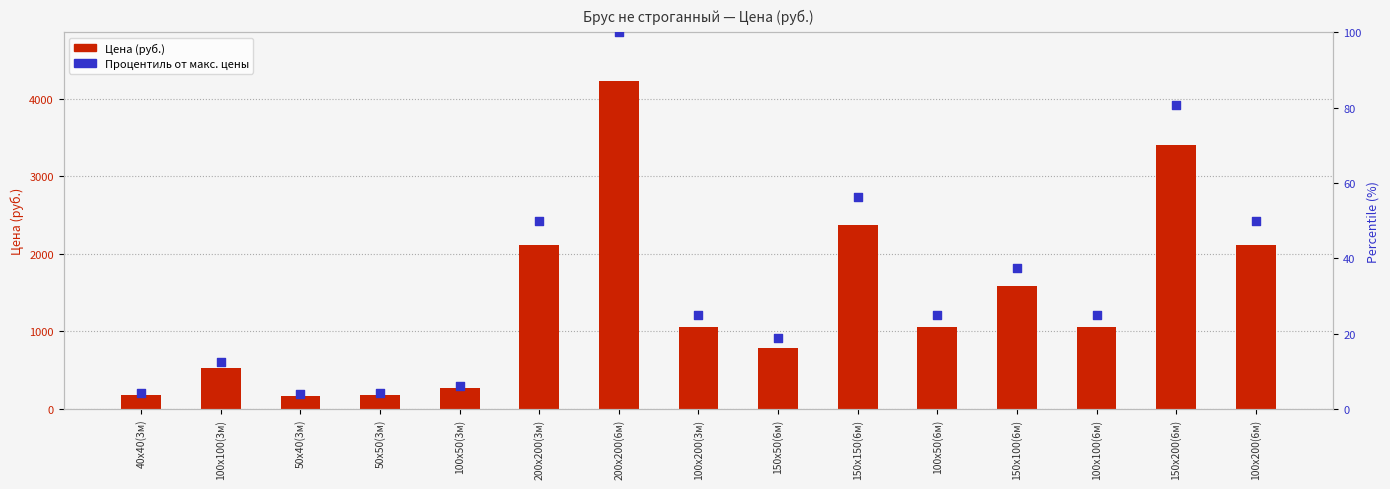

Which series reaches the minimum Y coordinate?

Процентиль от макс. цены